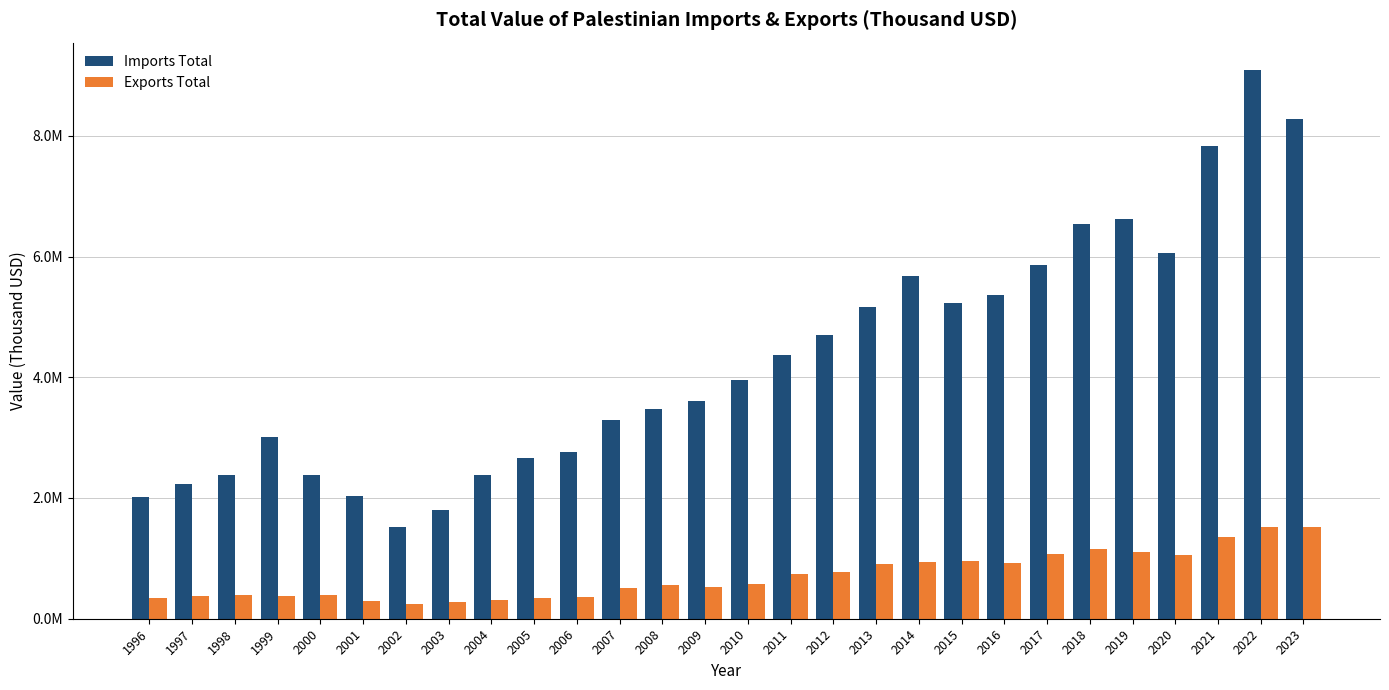

What are all the series names shown in the legend?

Imports Total, Exports Total